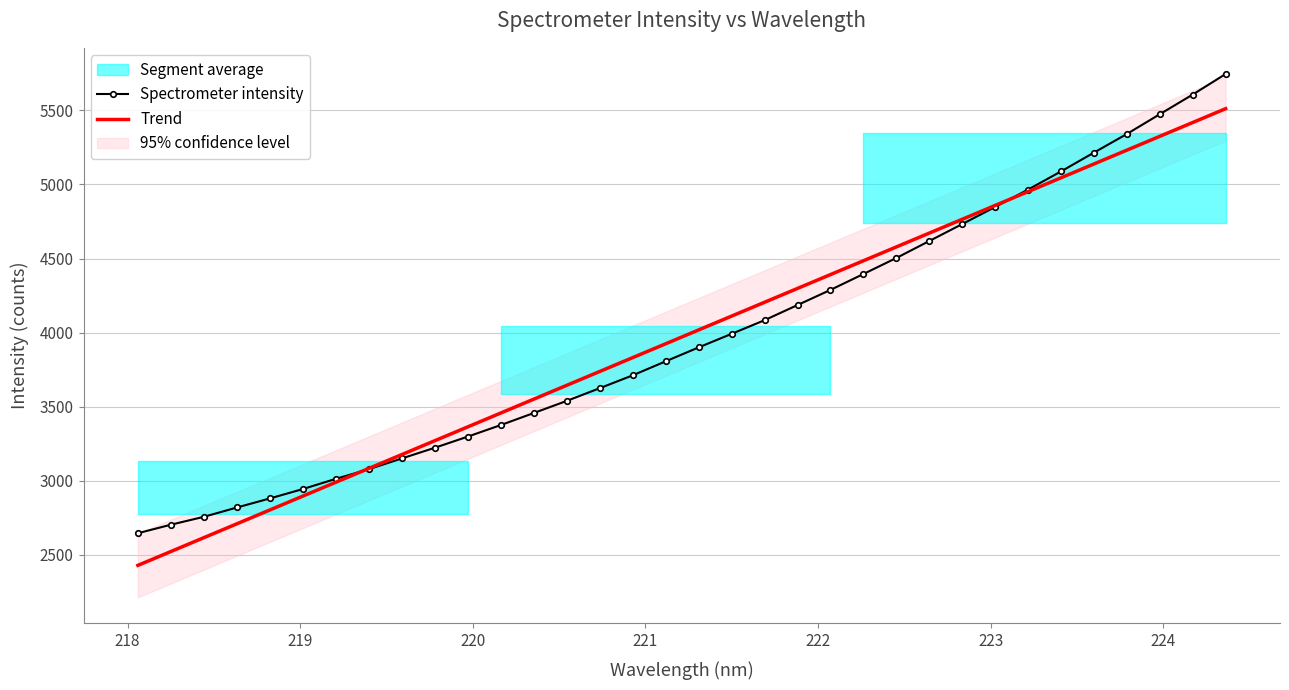

Which series has the largest total across all categories?

Spectrometer intensity